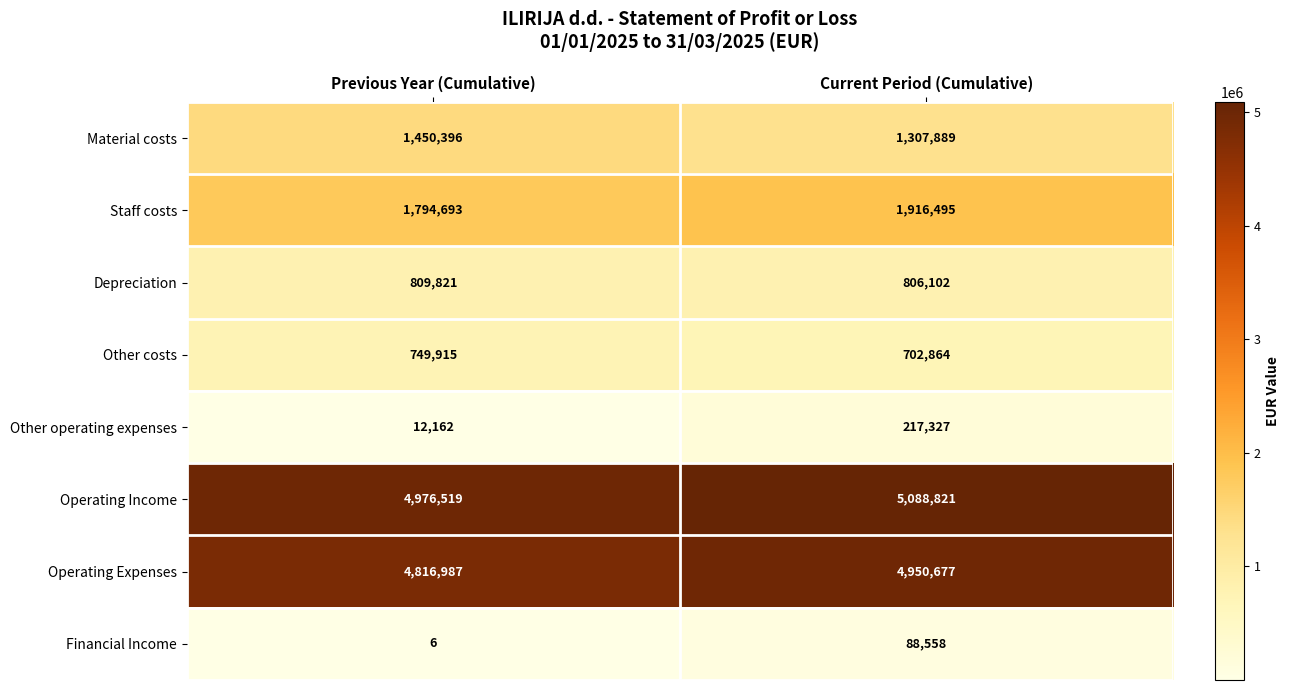

Rank the series at Previous Year (Cumulative) from lowest to highest value.

Financial Income, Other operating expenses, Other costs, Depreciation, Material costs, Staff costs, Operating Expenses, Operating Income